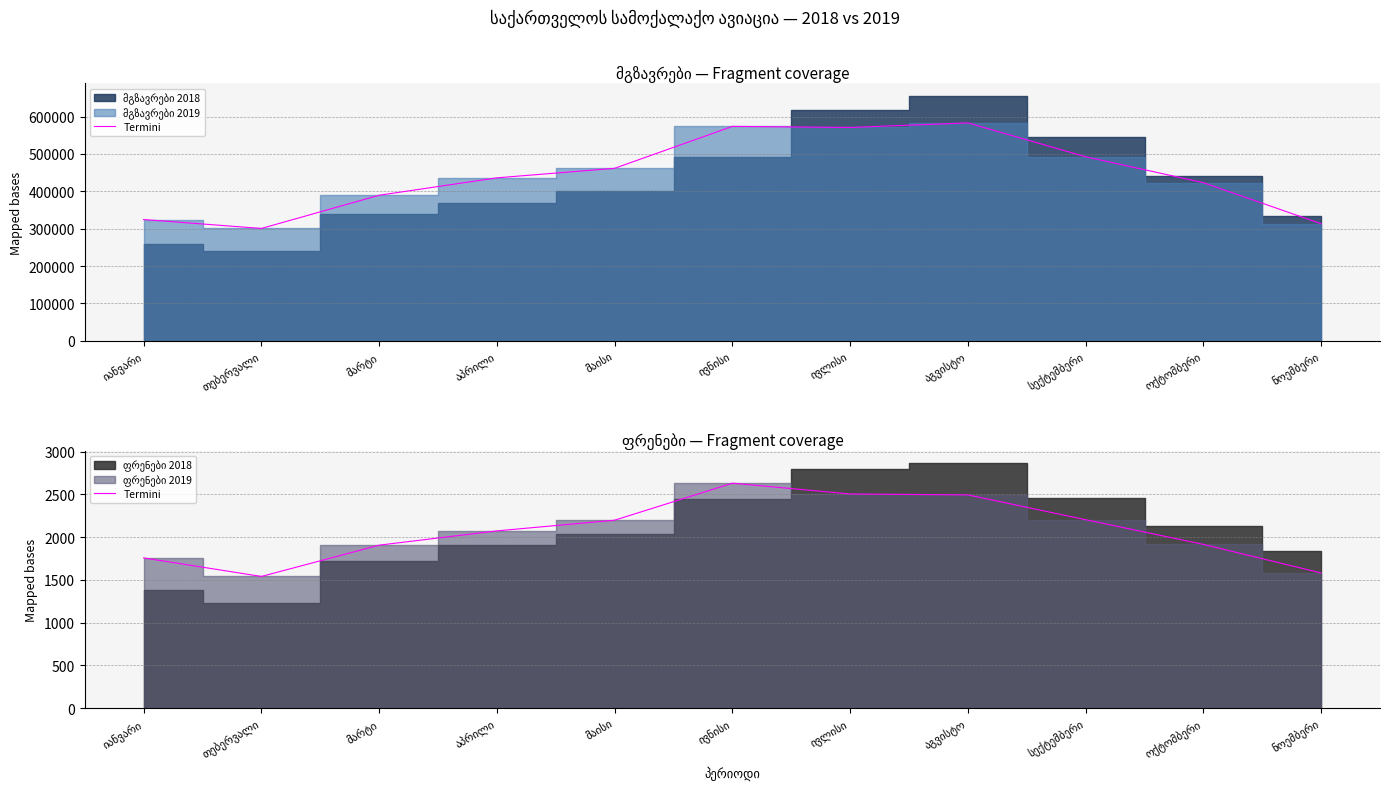

List the labels in order of value, largest first.

ივნისი, ივლისი, აგვისტო, სექტემბერი, მაისი, აპრილი, ოქტომბერი, მარტი, იანვარი, ნოემბერი, თებერვალი